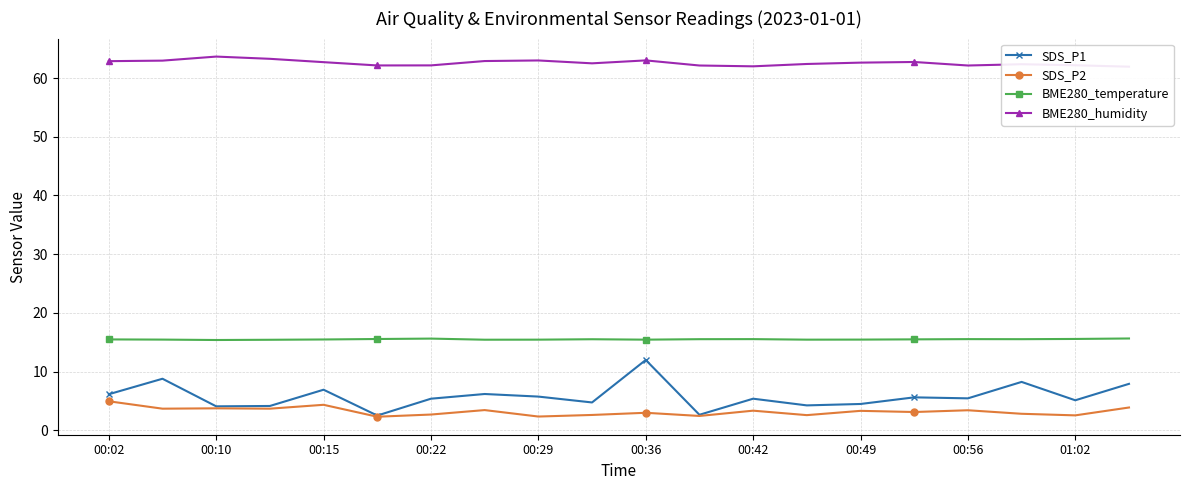

How many series are shown in this chart?

4